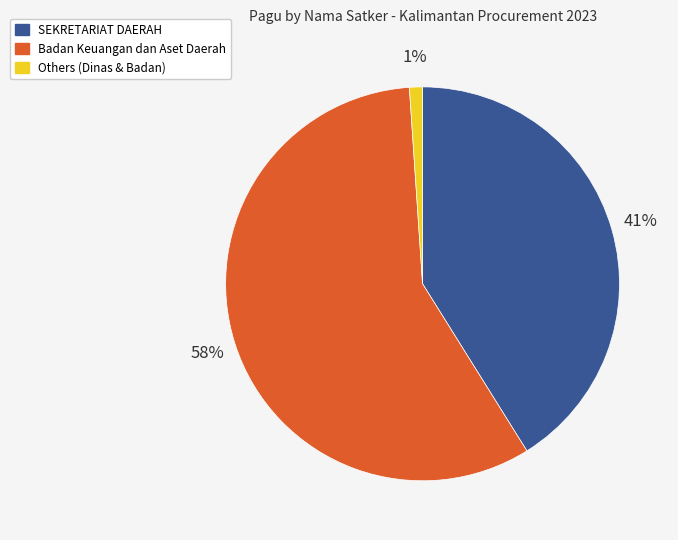

What is the ratio of the value at Badan Keuangan dan Aset Daerah to the value at SEKRETARIAT DAERAH?

1.4